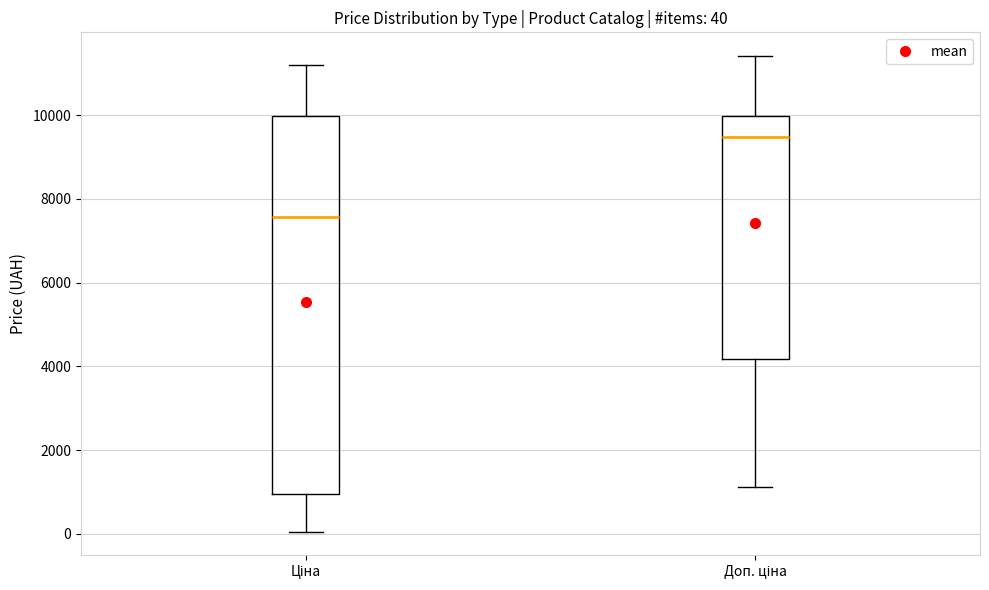

Comparing the boxes themselves (not the whiskers), which one is the tallest?

Ціна